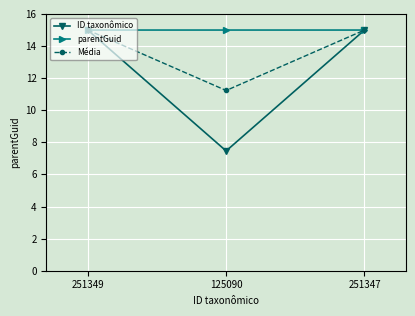

At how many categories does at least one series exceed 7?

3